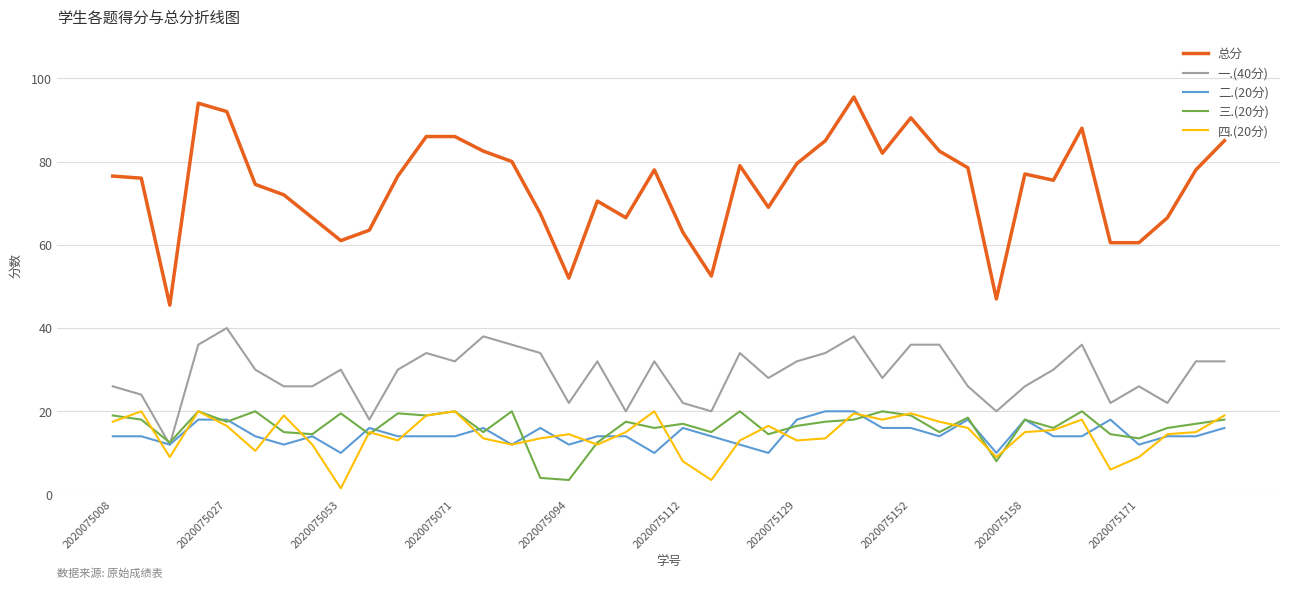

Which series has the widest spread of values?

总分